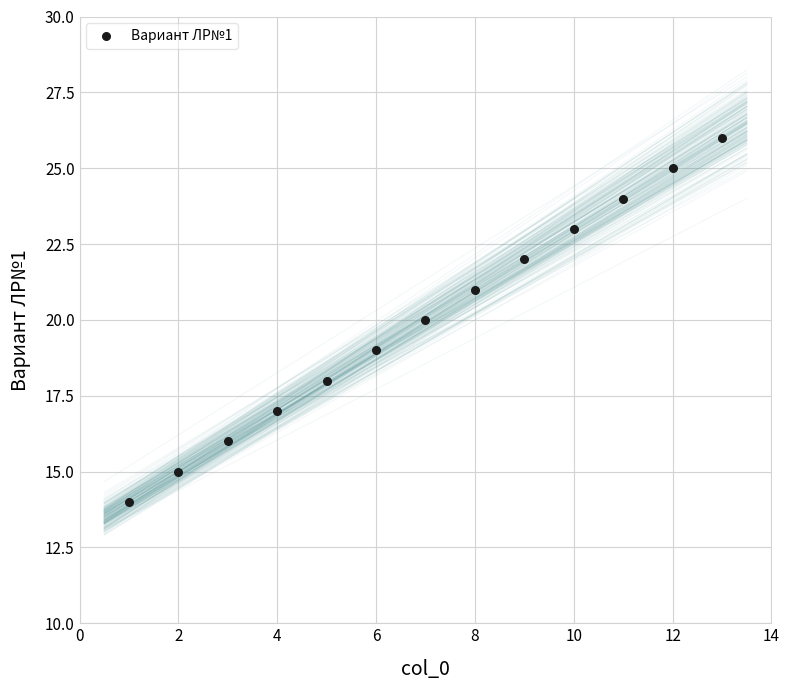

What is the range of X values (max minus min)?

12